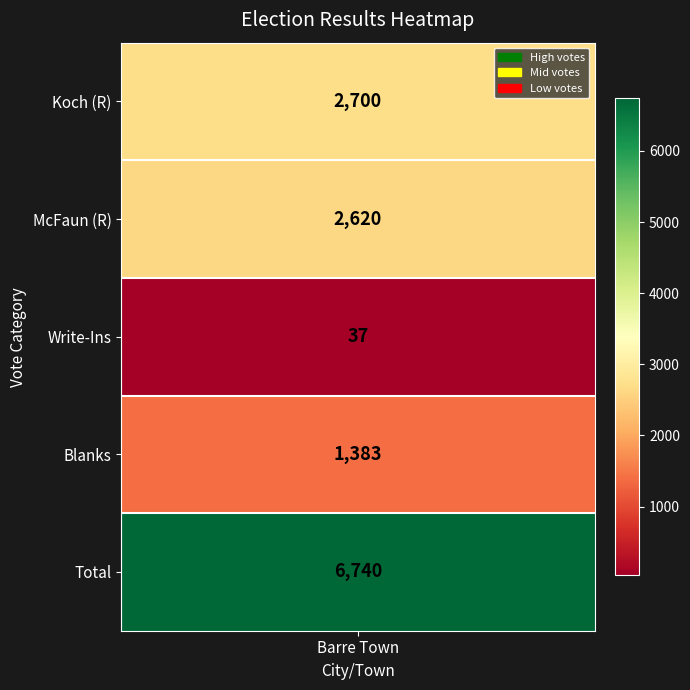

What is the difference between the second highest and minimum values?

2663